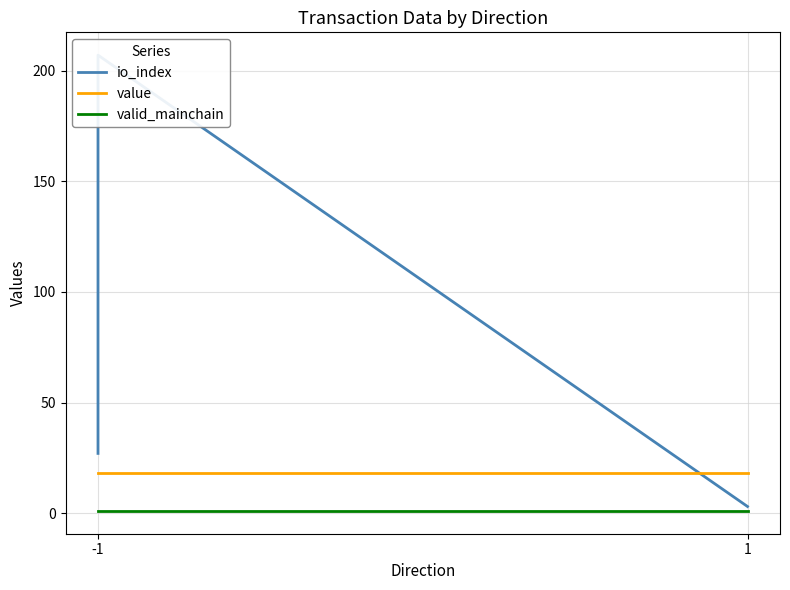

Which series changed the most between -1 and 1?

io_index